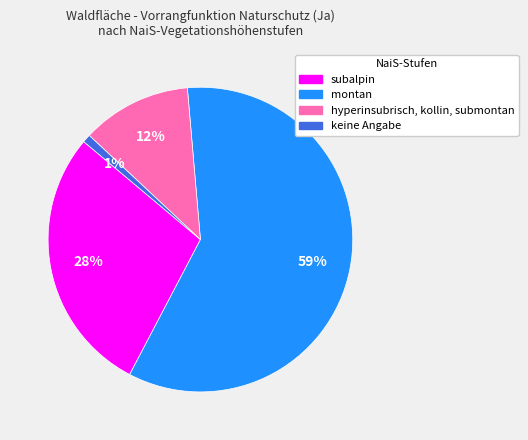

True or false: montan accounts for 51% of the total.

False